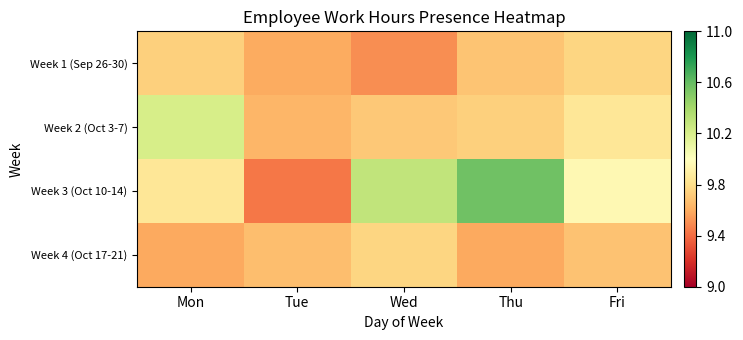

Reading right to left, extract all data points from this chart.

Week 1 (Sep 26-30): Fri=0.4	Thu=0.3	Wed=0.2	Tue=0.3	Mon=0.4
Week 2 (Oct 3-7): Fri=0.4	Thu=0.4	Wed=0.4	Tue=0.3	Mon=0.6
Week 3 (Oct 10-14): Fri=0.5	Thu=0.8	Wed=0.6	Tue=0.2	Mon=0.4
Week 4 (Oct 17-21): Fri=0.3	Thu=0.3	Wed=0.4	Tue=0.3	Mon=0.3